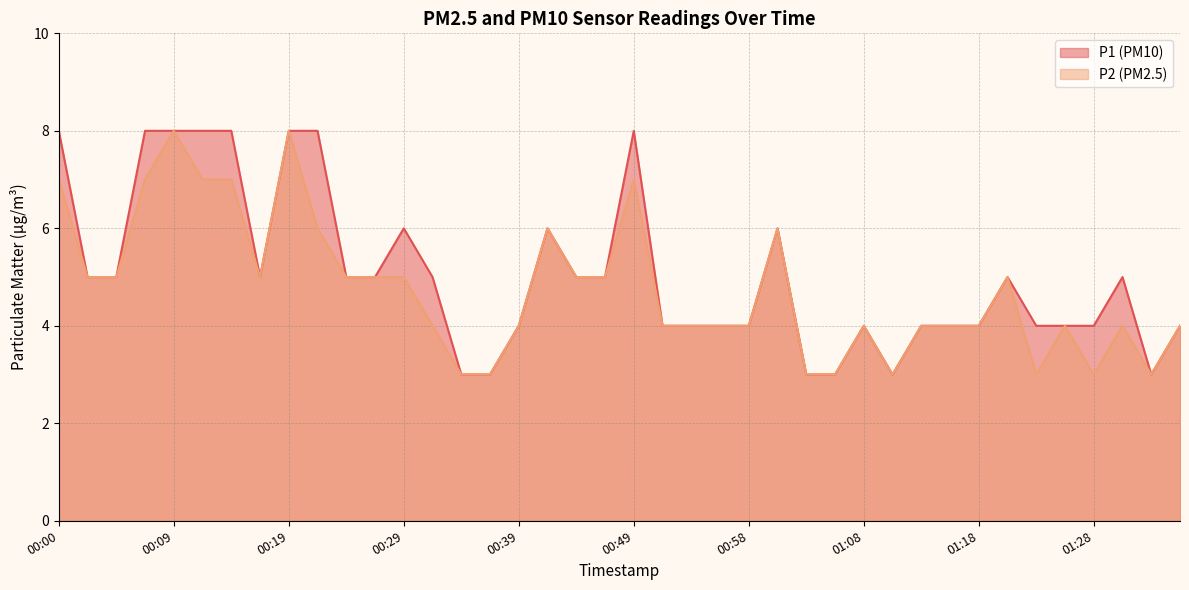

Which series has the widest spread of values?

P1